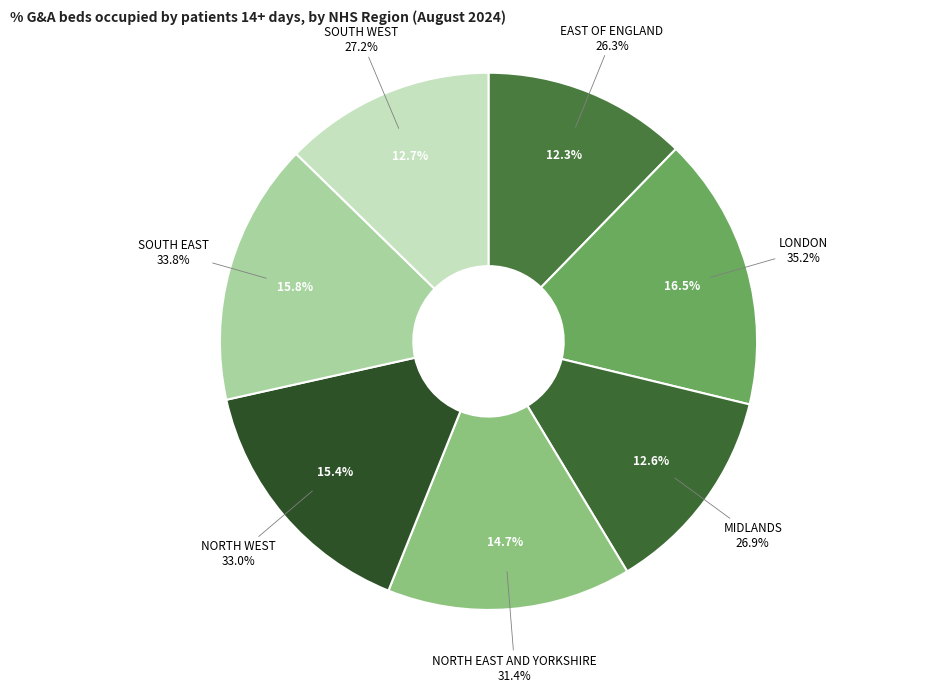

The SOUTH WEST slice represents 13% of the pie. True or false?

True